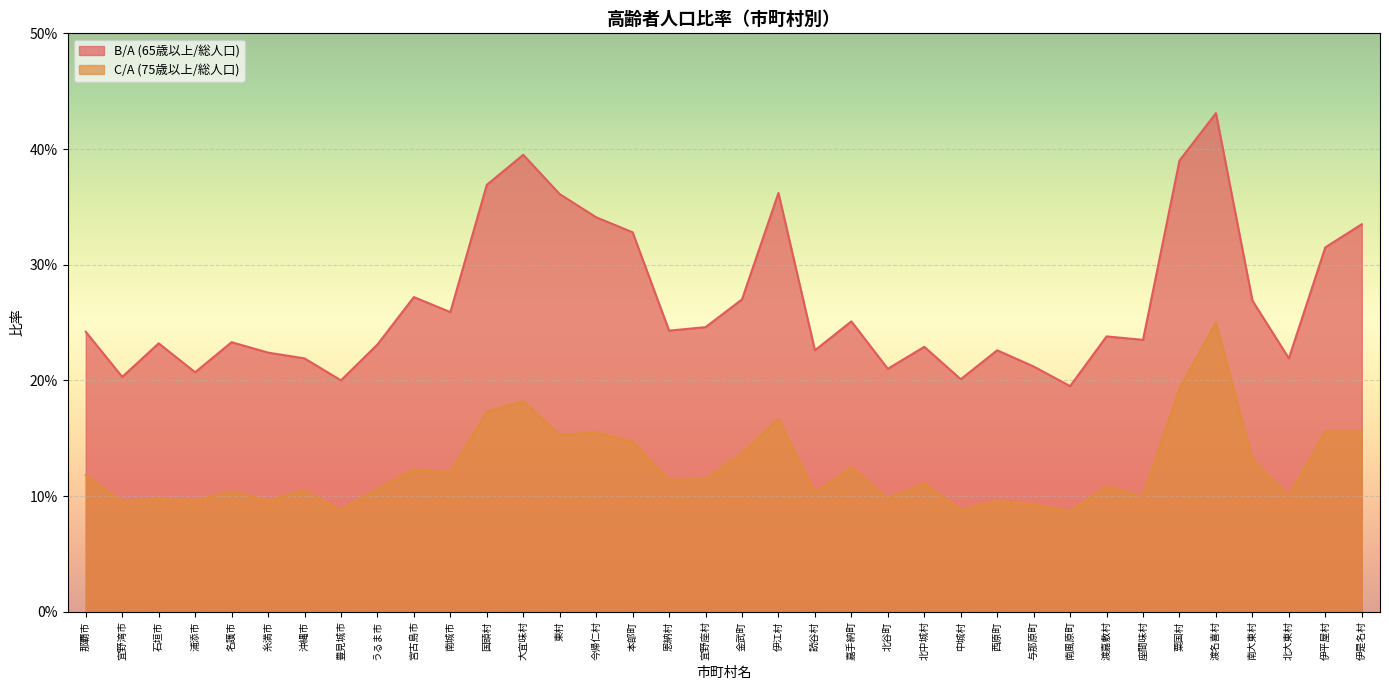

What is the sum of the C/A (75歳以上/総人口) values at 読谷村 and 本部町?

0.2